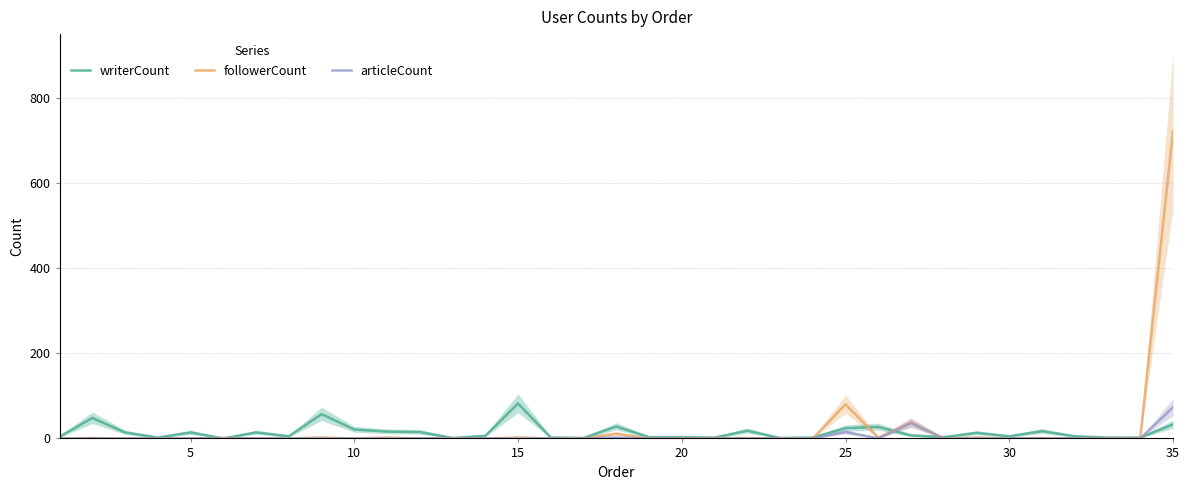

How many times do articleCount and writerCount cross each other?

3